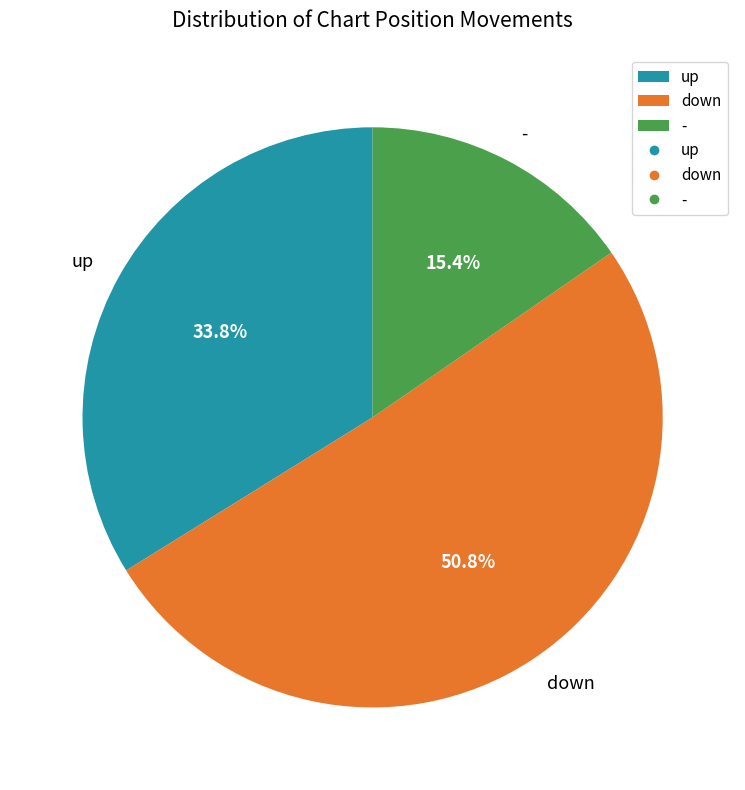

Which category has the biggest portion of the pie?

down